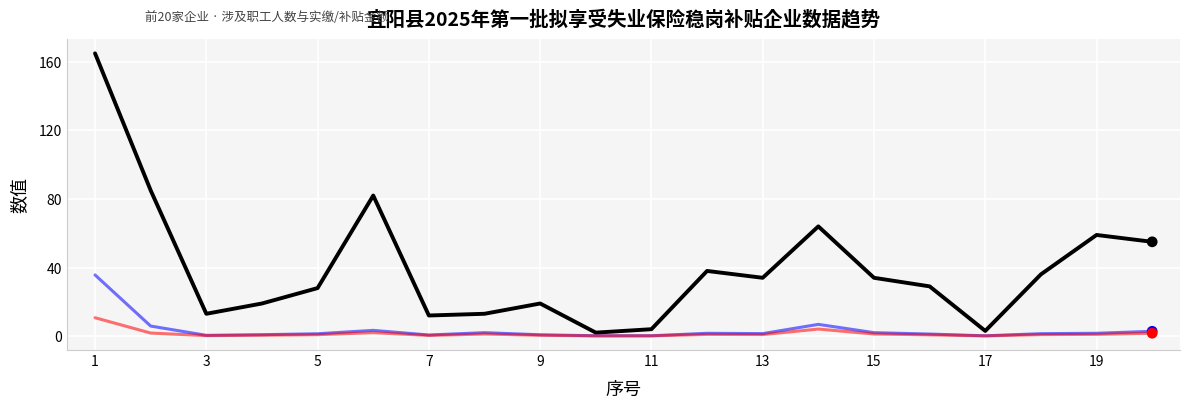

What is the maximum value shown in the chart?

165.0